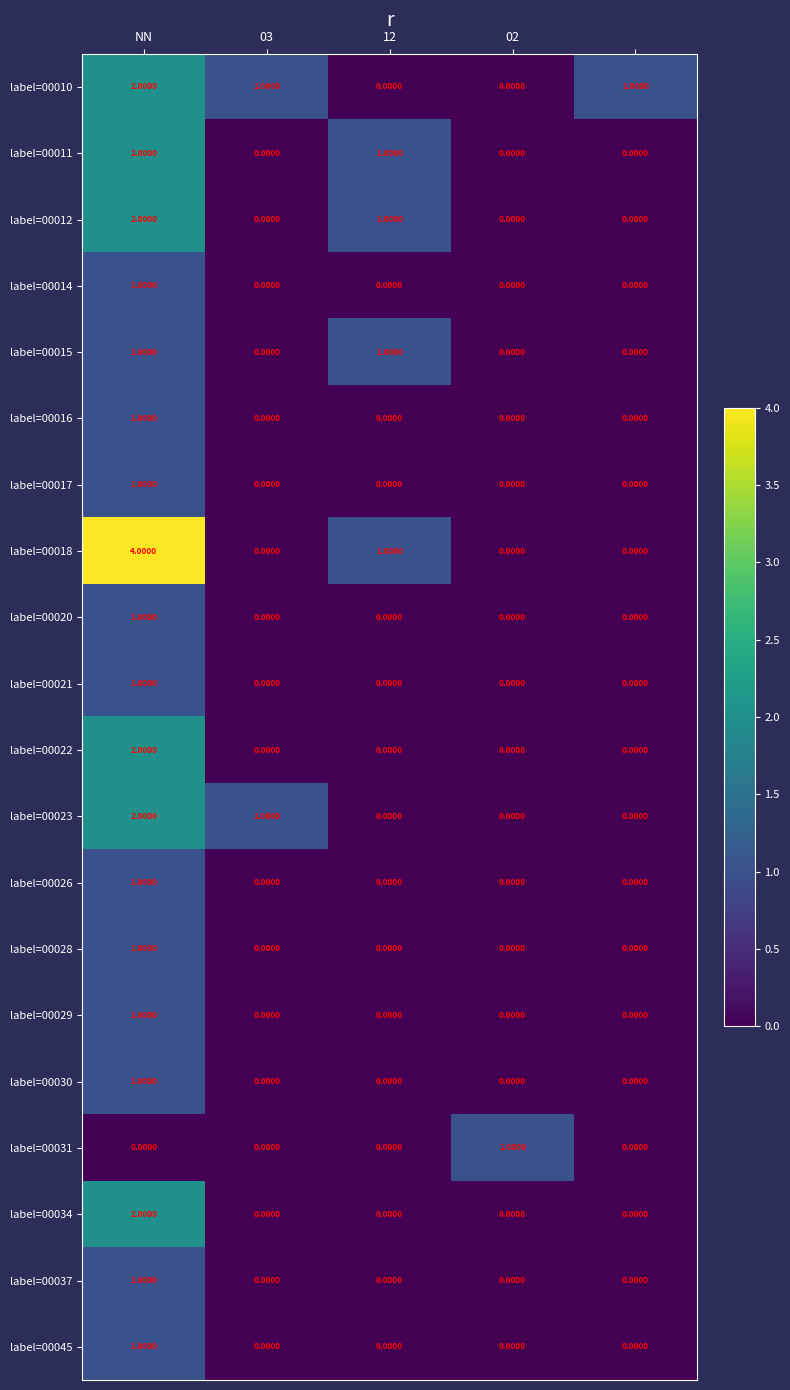

Which series has the largest range (max minus min)?

label=00018